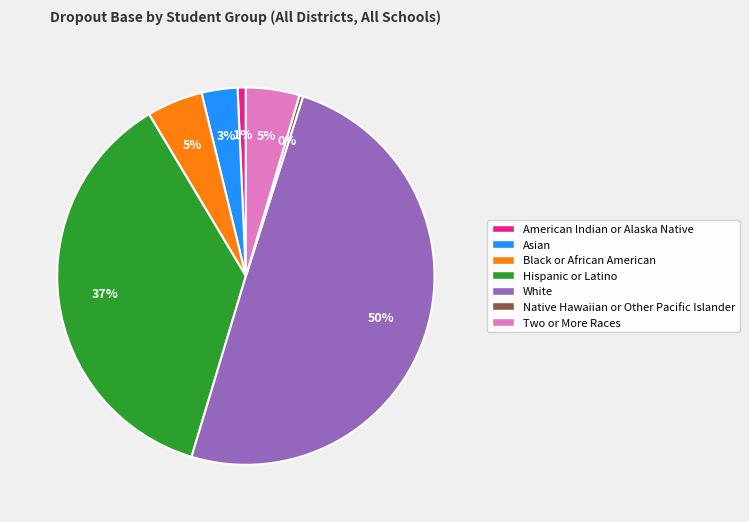

Approximately how many times larger is the value at White compared to Hispanic or Latino?

1.4